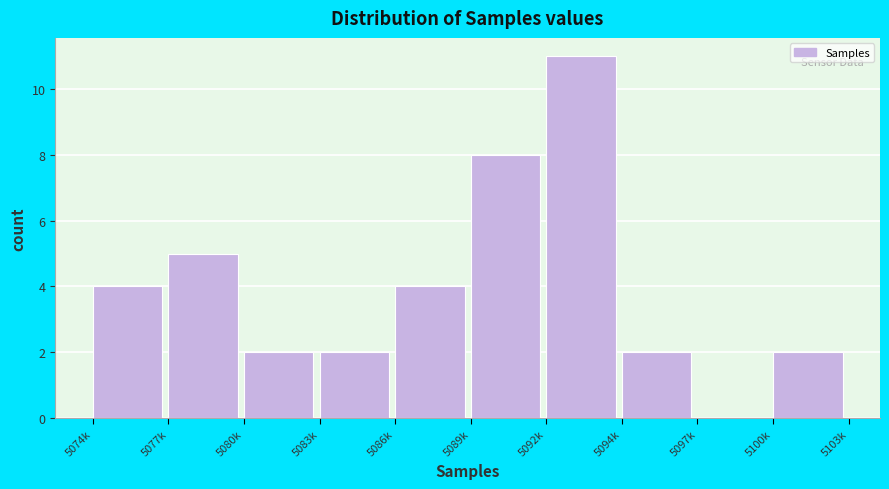

Reading left to right, what are all the values shown in this chart?

5074k=4	5077k=5	5080k=2	5083k=2	5086k=4	5089k=8	5092k=11	5094k=2	5097k=0	5100k=2